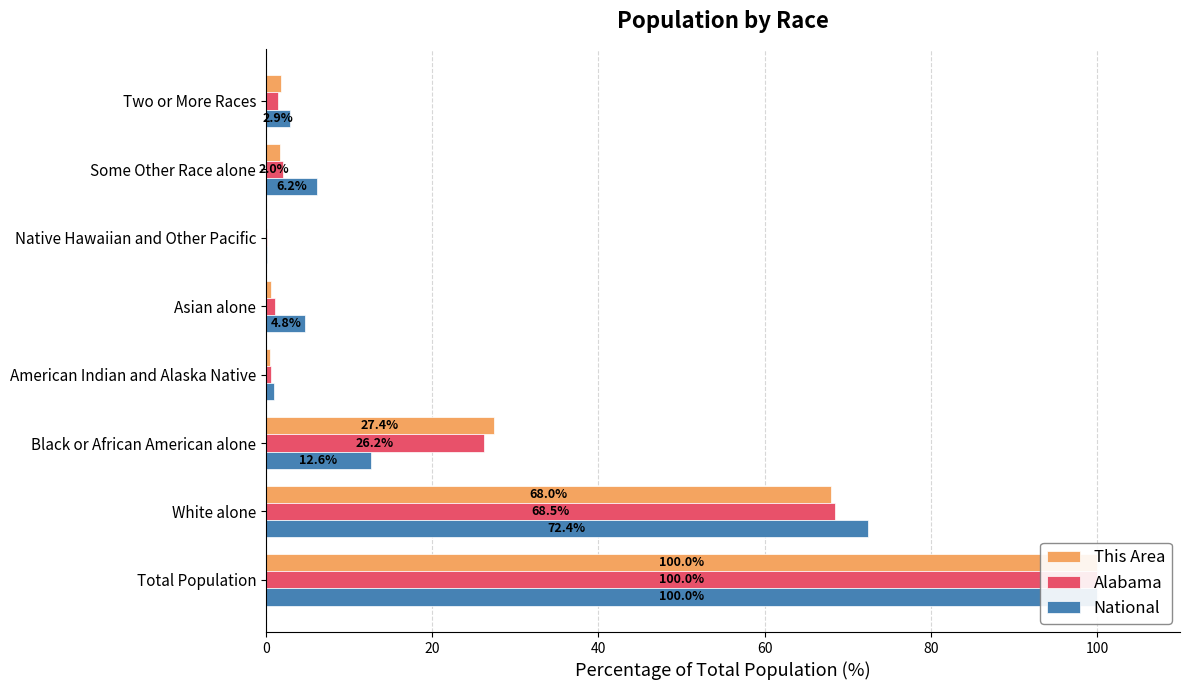

What is the difference between the second highest and second lowest values in the Alabama series?

67.9